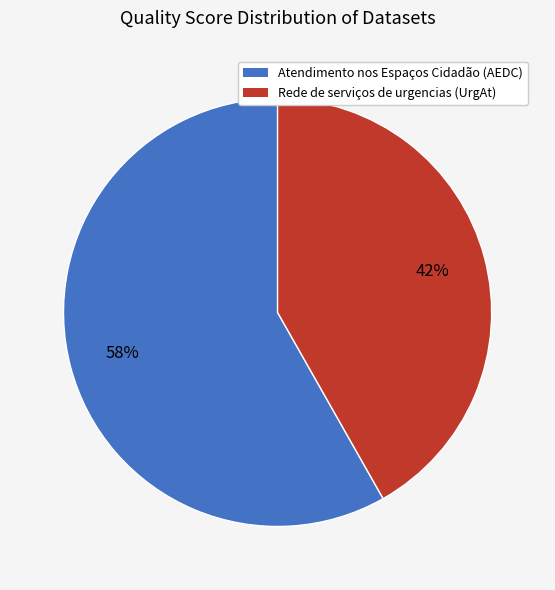

Is it true that Atendimento nos Espaços Cidadão (AEDC) is 70% of the pie?

False